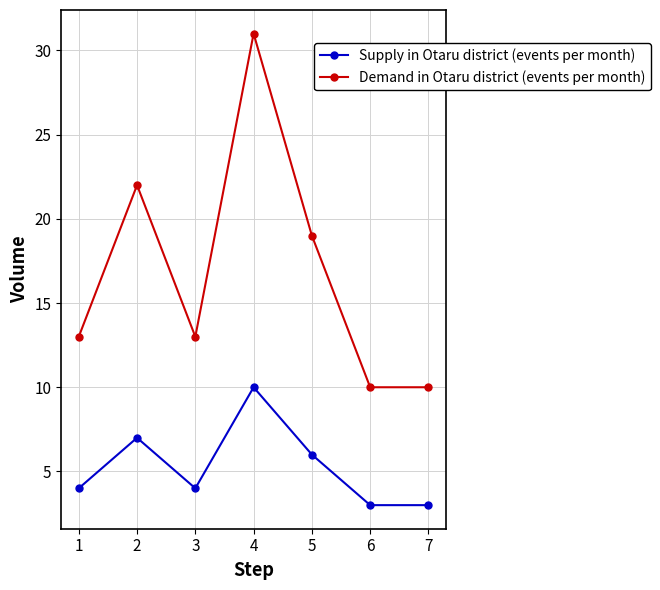

Where is Demand in Otaru district (events per month) nearest to the value 20?

5